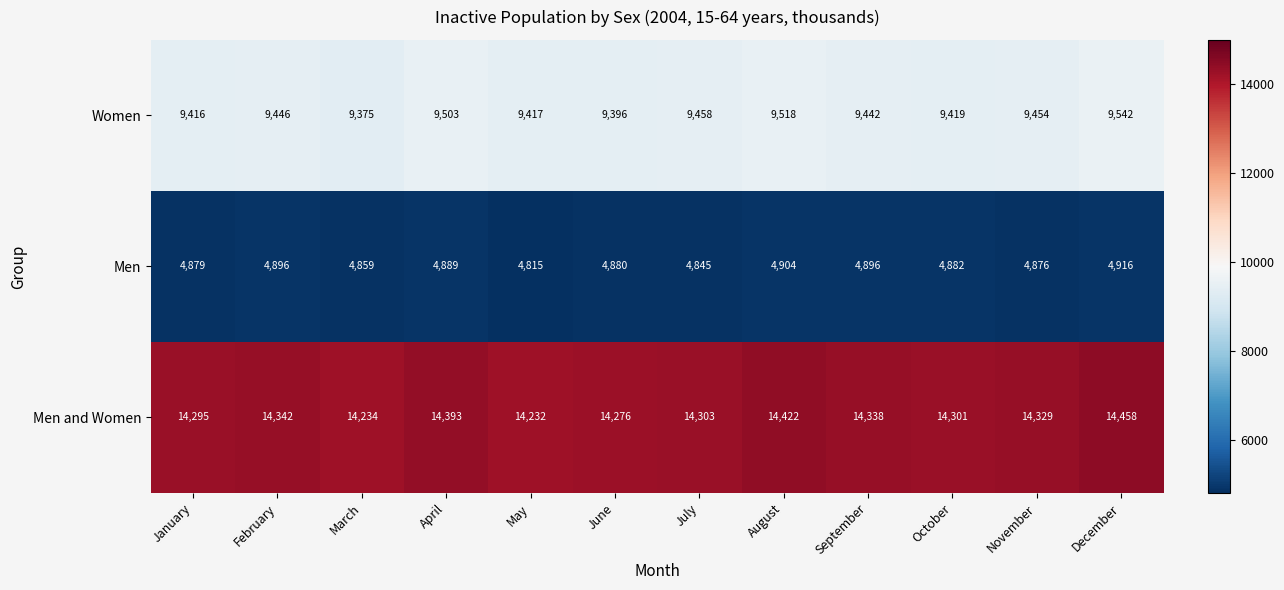

What is the maximum value shown in the chart?

14458